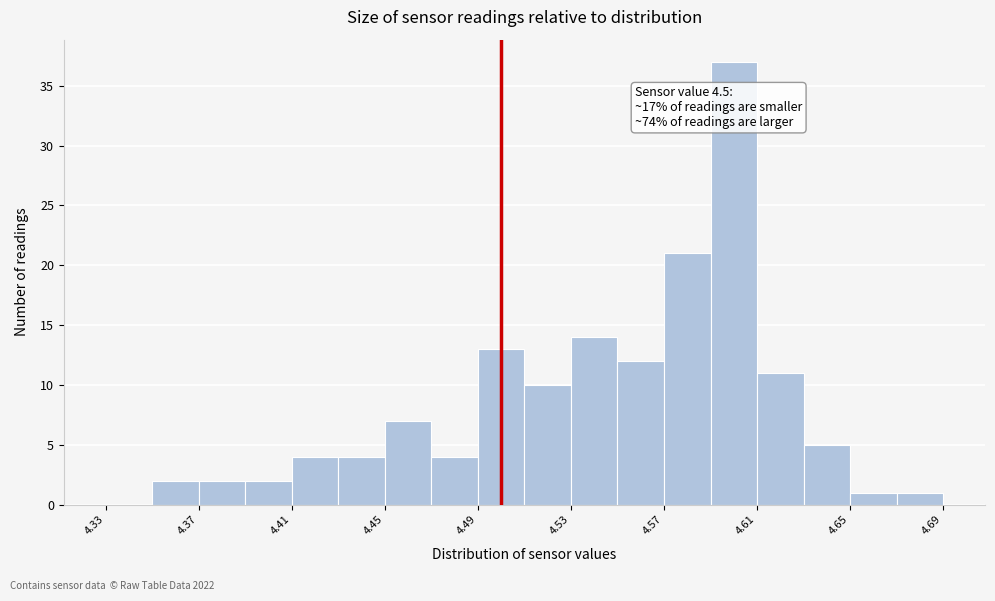

Which range on the x-axis has the tallest bar?

4.59 to 4.61